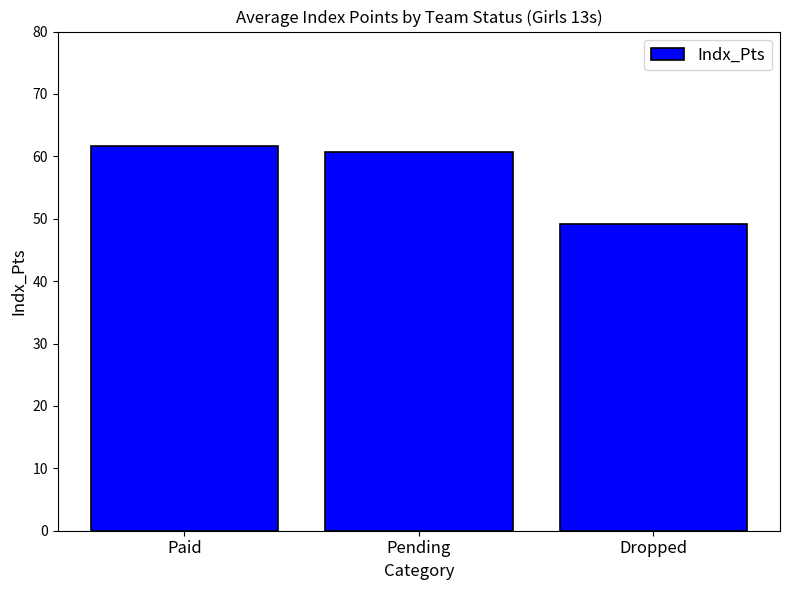

Reading left to right, list all the values displayed in this chart.

Paid=61.7	Pending=60.7	Dropped=49.2